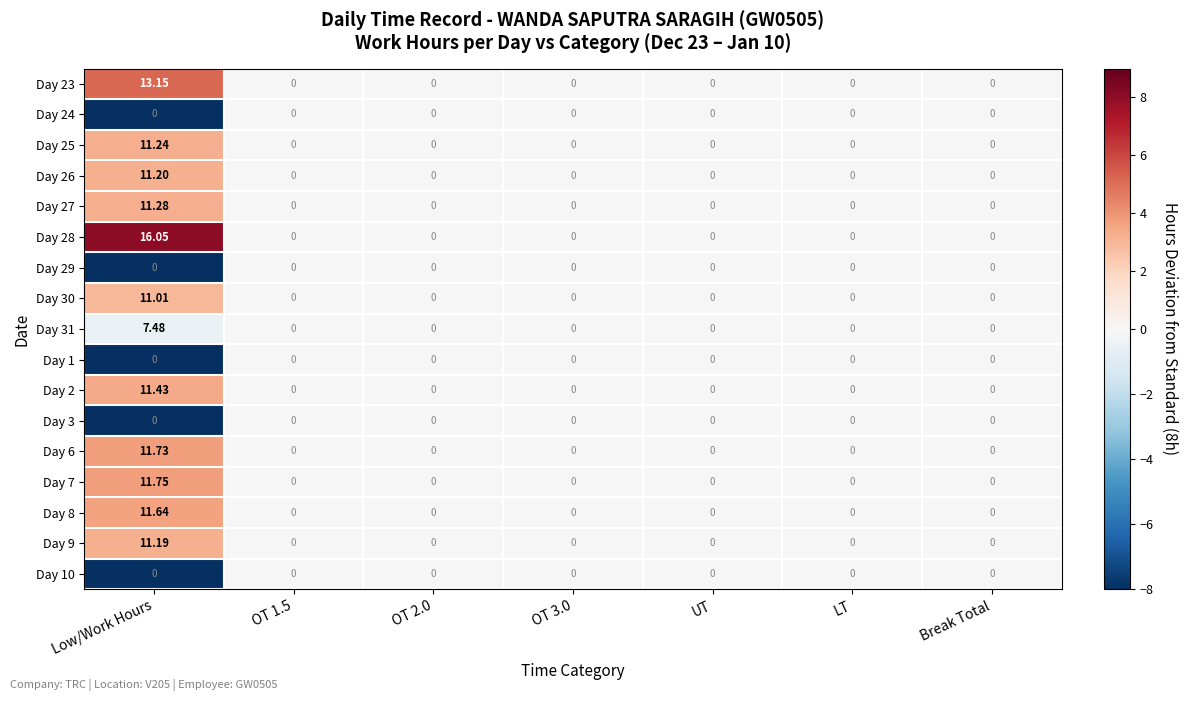

Is the value of Day 6 at Low/Work Hours greater than the value of Day 27 at OT 2.0?

Yes